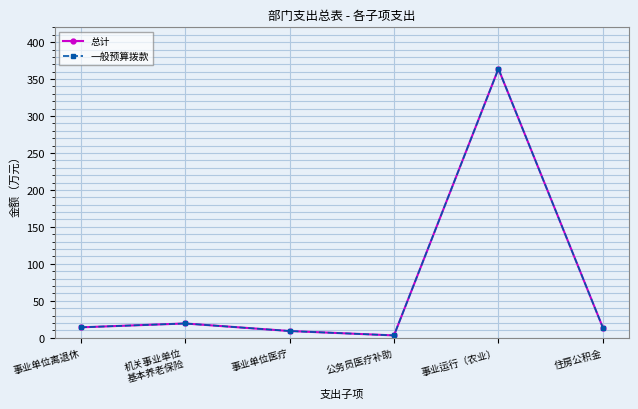

At which category does 一般预算拨款 reach its first local valley?

公务员医疗补助